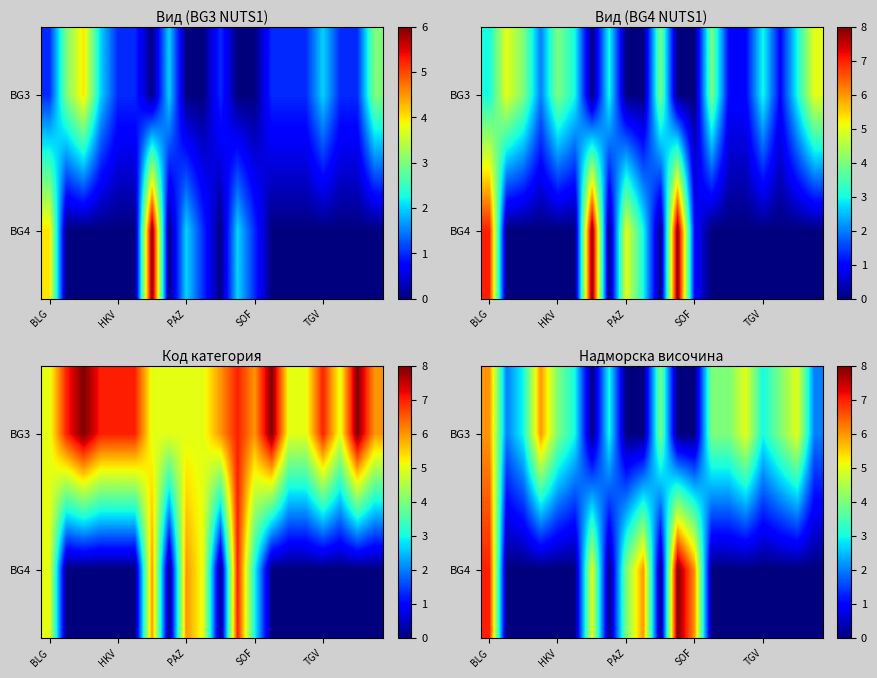

What is the sum of all BG3 values?

58